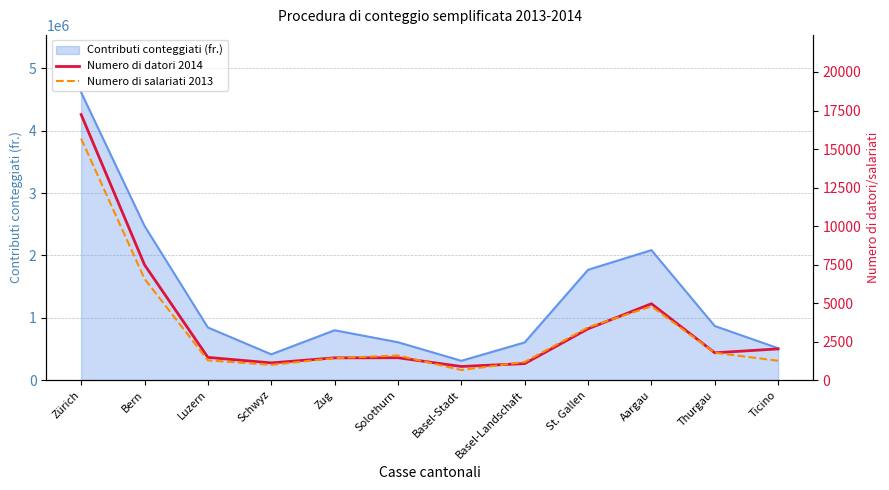

Is it true that Numero di datori 2014 equals 7486 at Bern?

True